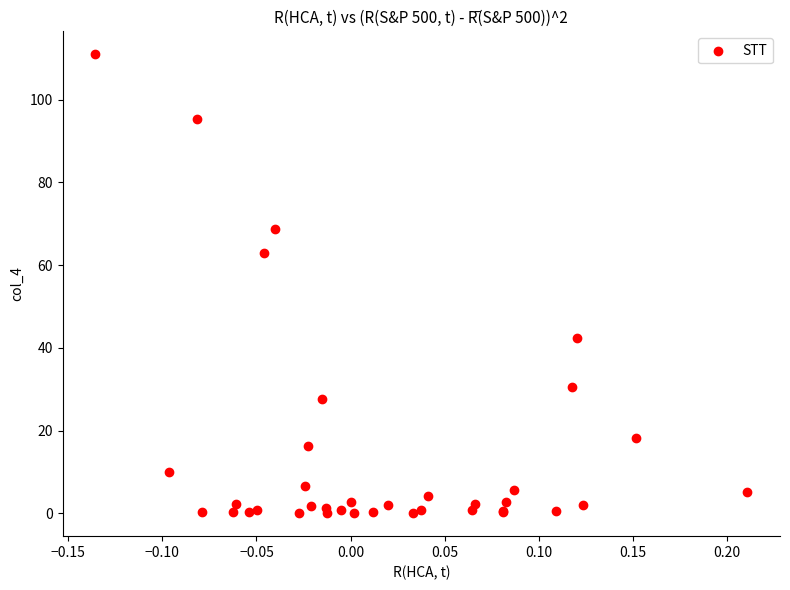

What Y value in the scatter plot is closest to 55?

63.0